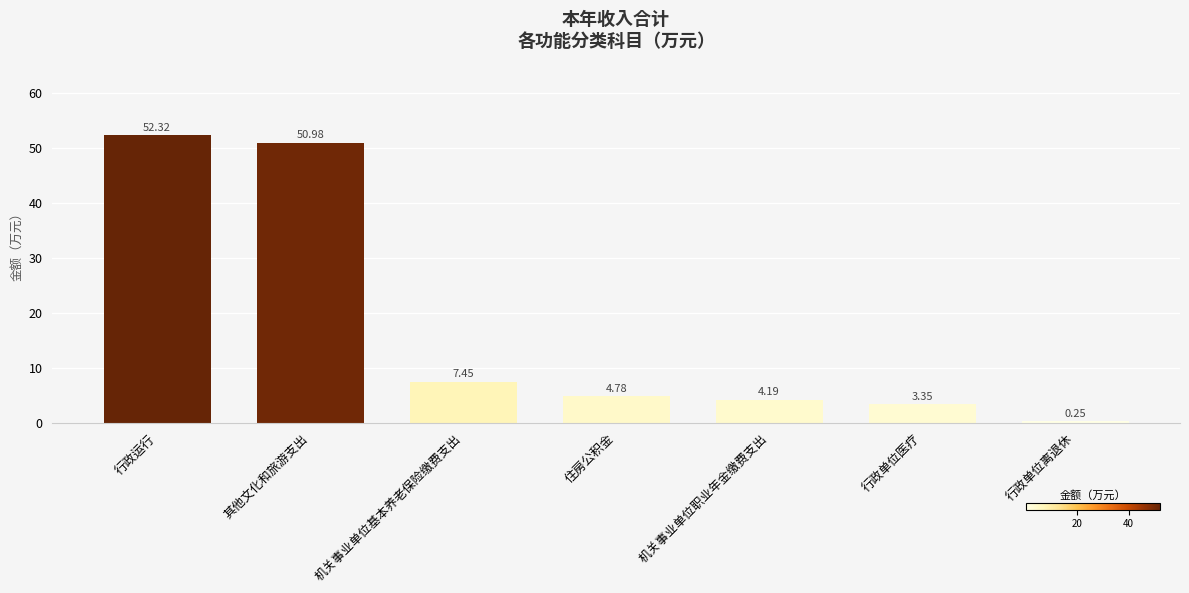

Where does the data first go above 4?

行政运行